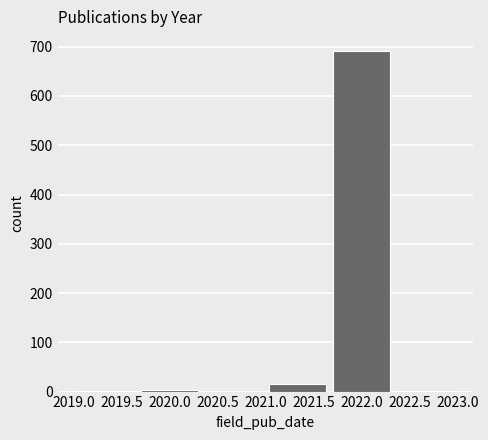

Reading left to right, transcribe this chart: for each bar, give the range it covers on the x-axis and its height. Neither the bar edges nor the heights are printed on the chart, so give them approximately, as read against the axes.

2019.00 to 2019.65: under 10
2019.65 to 2020.35: under 10
2020.35 to 2021.00: 0
2021.00 to 2021.65: 20
2021.65 to 2022.35: 690
2022.35 to 2023.00: under 10